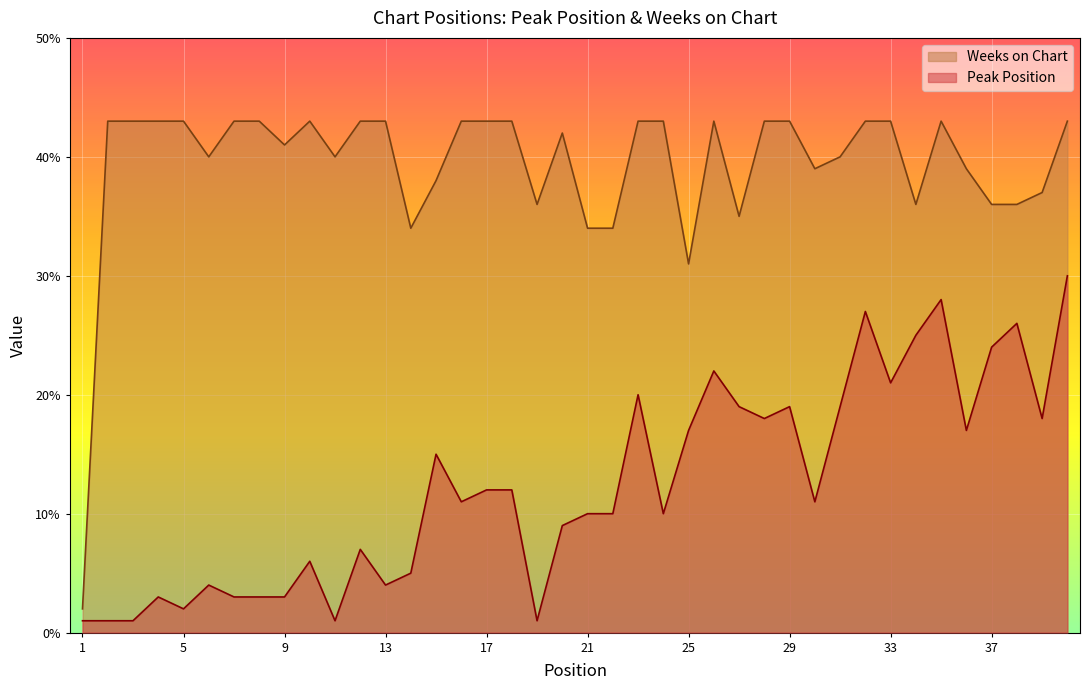

Between 33 and 39, which series saw the biggest shift?

Weeks on Chart